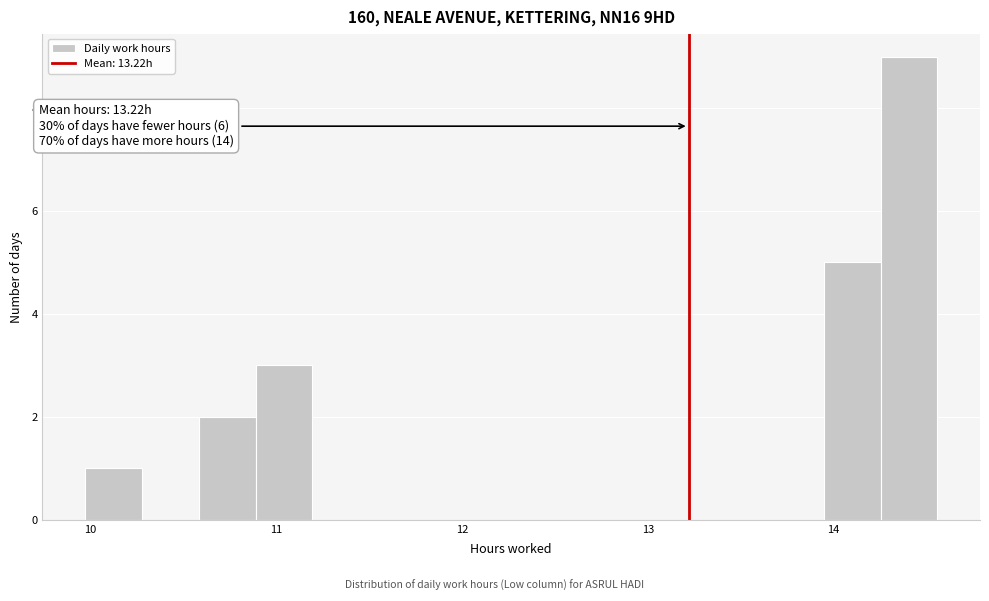

Around what value on the x-axis is the tallest bar? Give the approximate position of its centre, as read against the axis.

14.4